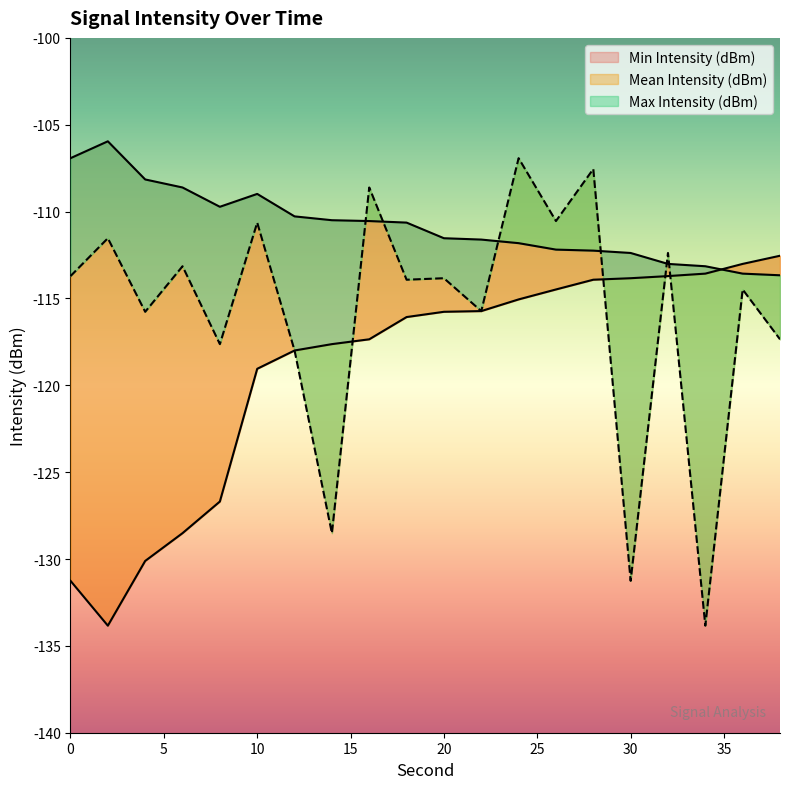

Reading left to right, transcribe all the data shown in this chart.

Mean Intensity (dBm): -113.7	-111.5	-115.8	-113.1	-117.6	-110.6	-118.0	-128.5	-108.6	-113.9	-113.8	-115.7	-106.9	-110.5	-107.5	-131.3	-112.4	-133.8	-114.5	-117.4
Max Intensity (dBm): -106.9	-106.0	-108.1	-108.6	-109.7	-109.0	-110.3	-110.5	-110.5	-110.6	-111.5	-111.6	-111.8	-112.2	-112.2	-112.4	-113.0	-113.1	-113.6	-113.7
Min Intensity (dBm): -131.3	-133.8	-130.1	-128.5	-126.7	-119.0	-118.0	-117.6	-117.4	-116.1	-115.8	-115.7	-115.1	-114.5	-113.9	-113.8	-113.7	-113.6	-113.0	-112.5